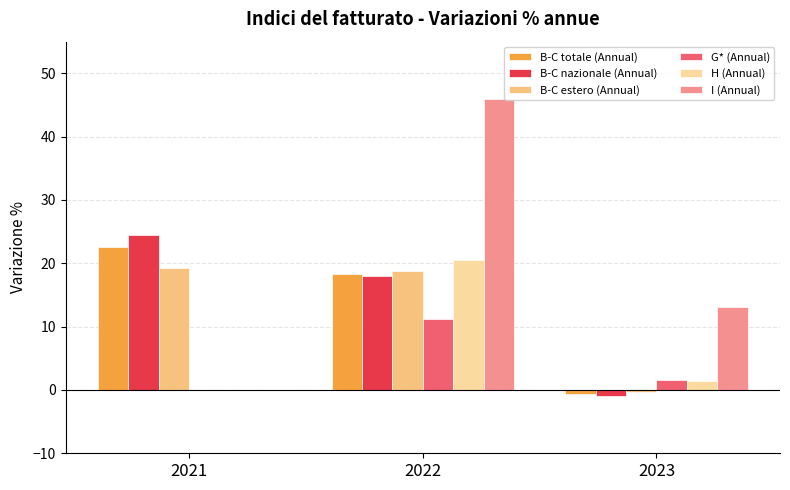

What is the sum of all B-C estero (Annual) values?

37.7